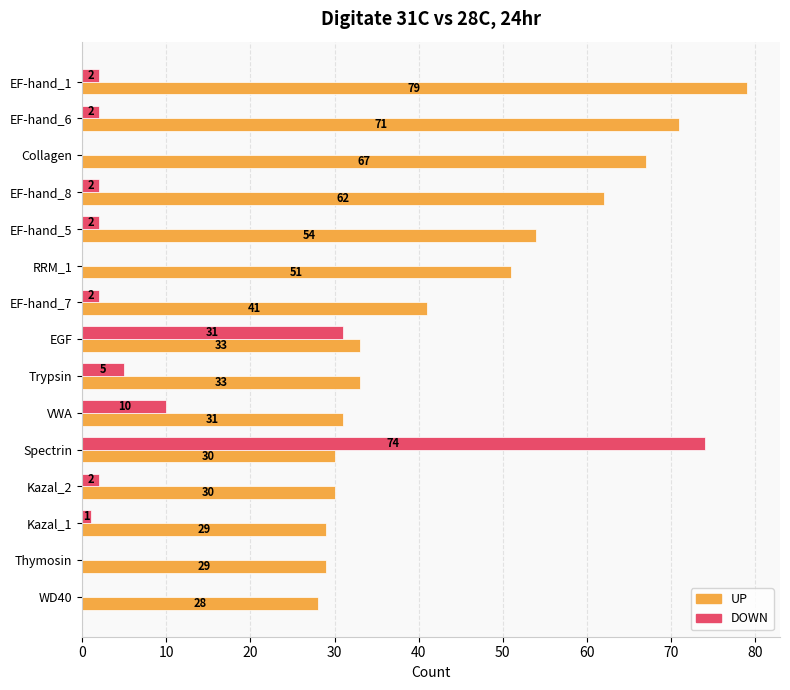

How many values in DOWN are above zero?

11